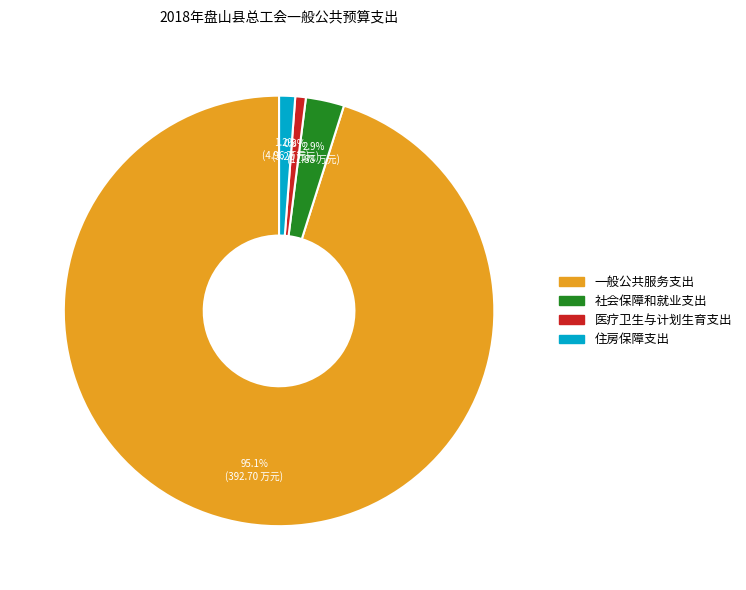

Do 住房保障支出 and 一般公共服务支出 together represent more than half of the pie?

Yes